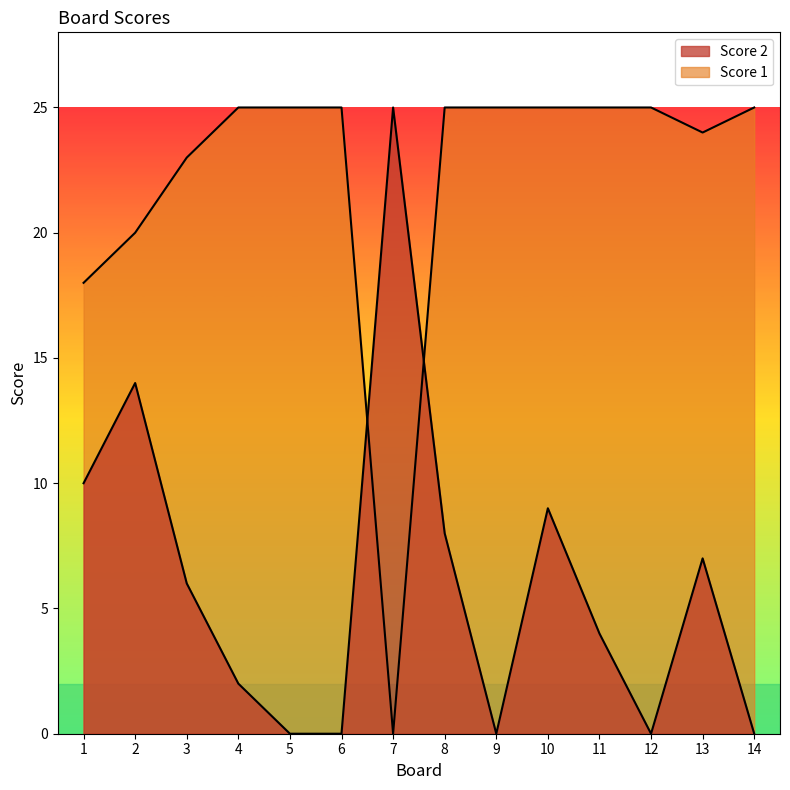

Reading right to left, what are all the values shown in this chart?

Score 2: 0	7	0	4	9	0	8	25	0	0	2	6	14	10
Score 1: 25	24	25	25	25	25	25	0	25	25	25	23	20	18